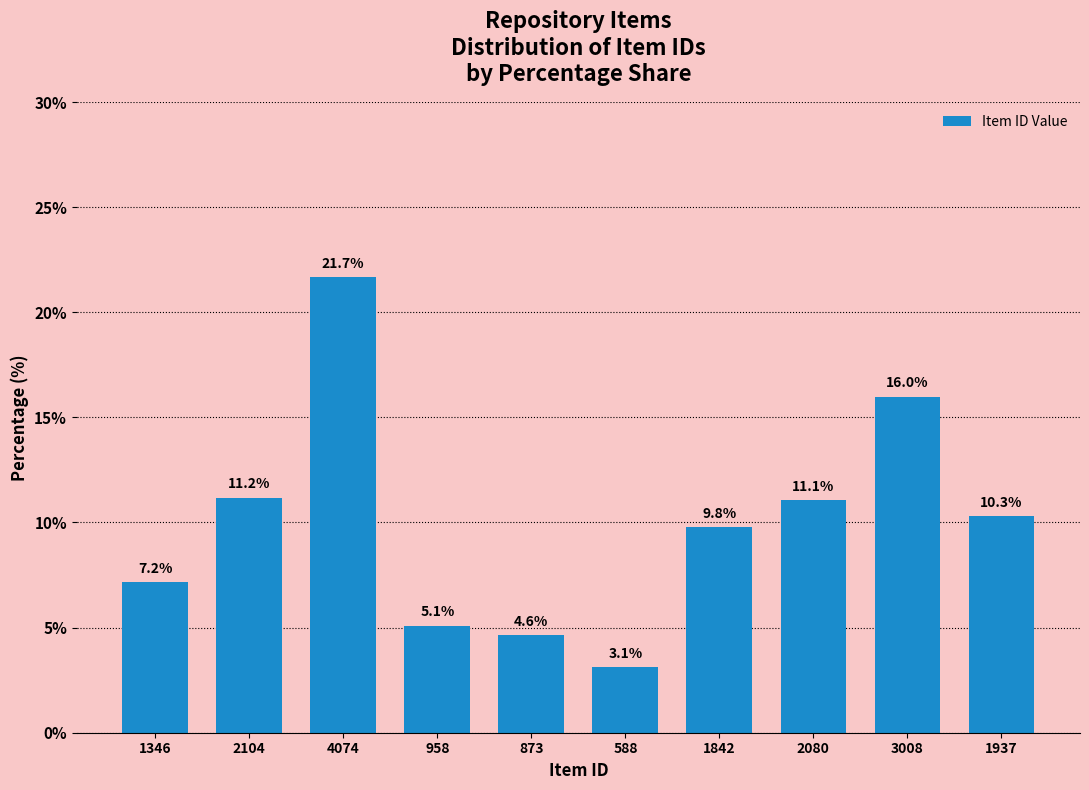

How many bars are there in total?

10